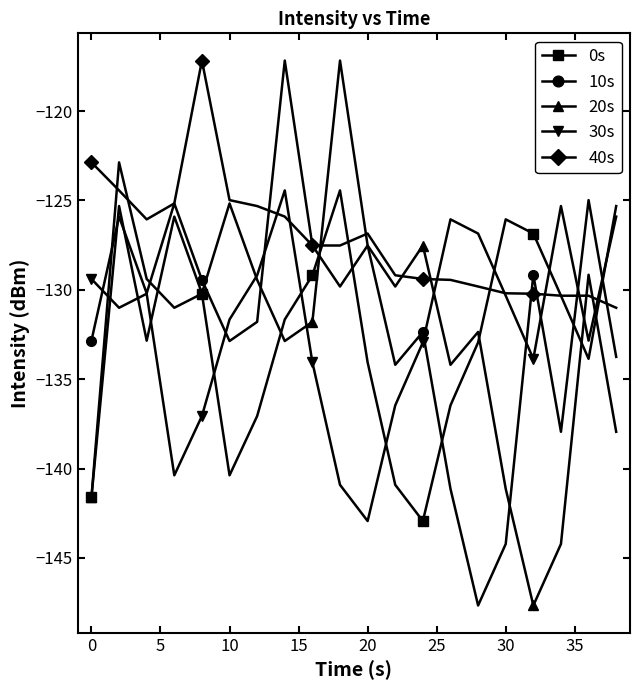

What is the lowest value of the 30s series?

-142.9